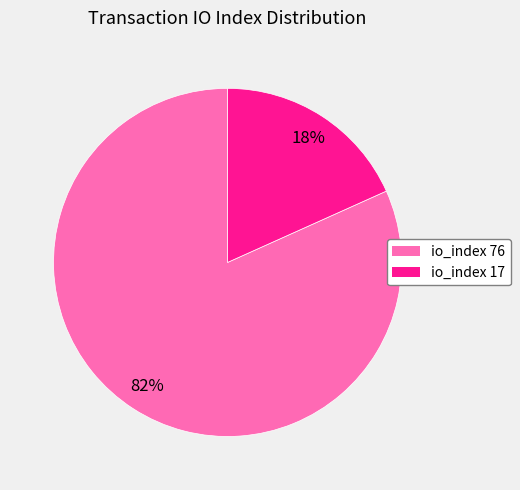

To the nearest percent, what is the combined percentage of io_index 76 and io_index 17?

100%